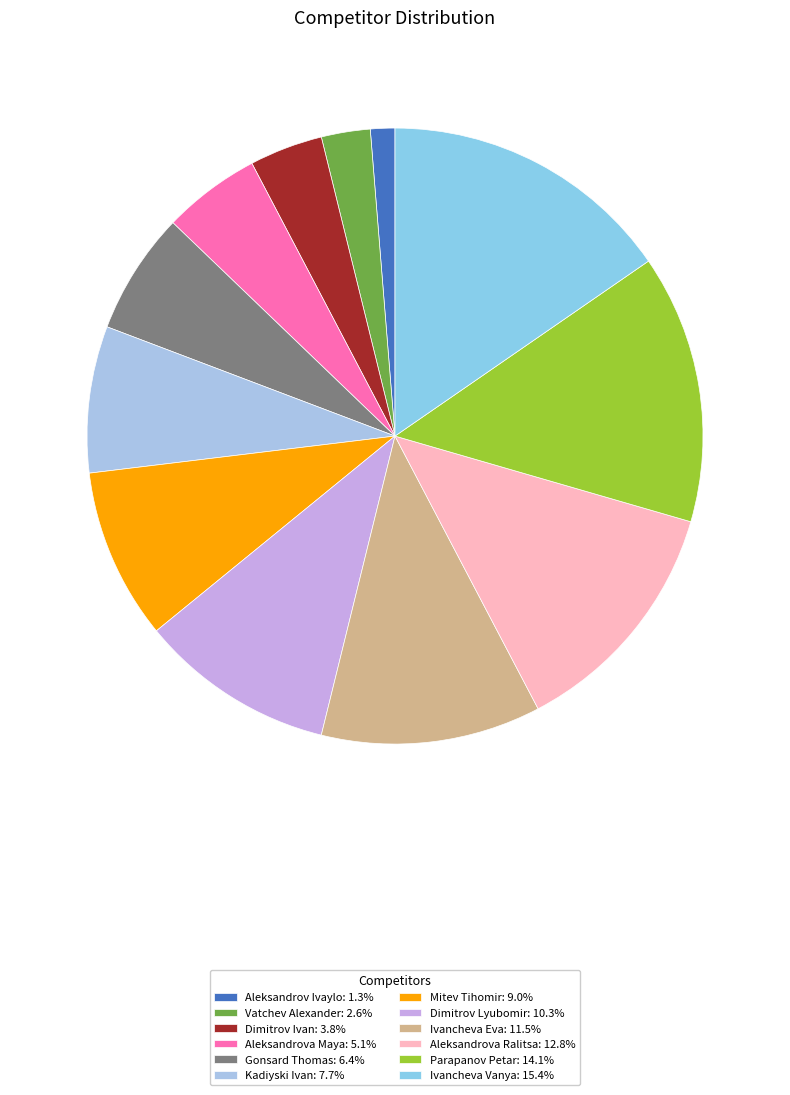

How many segments does this pie chart have?

12